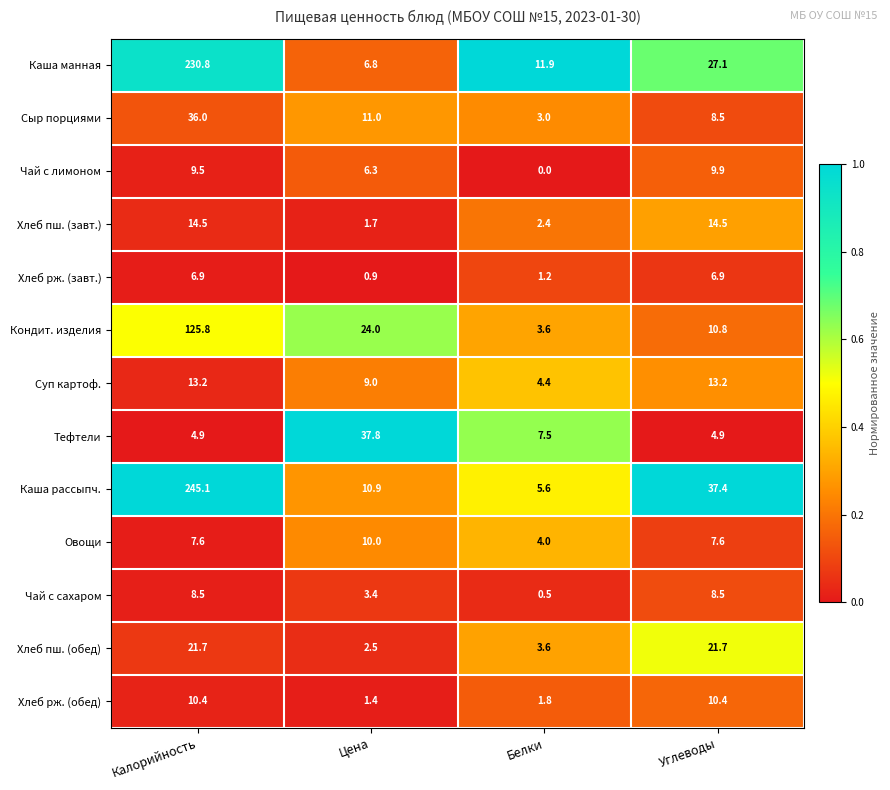

The Овощи series shows 5.9 at Цена. True or false?

False